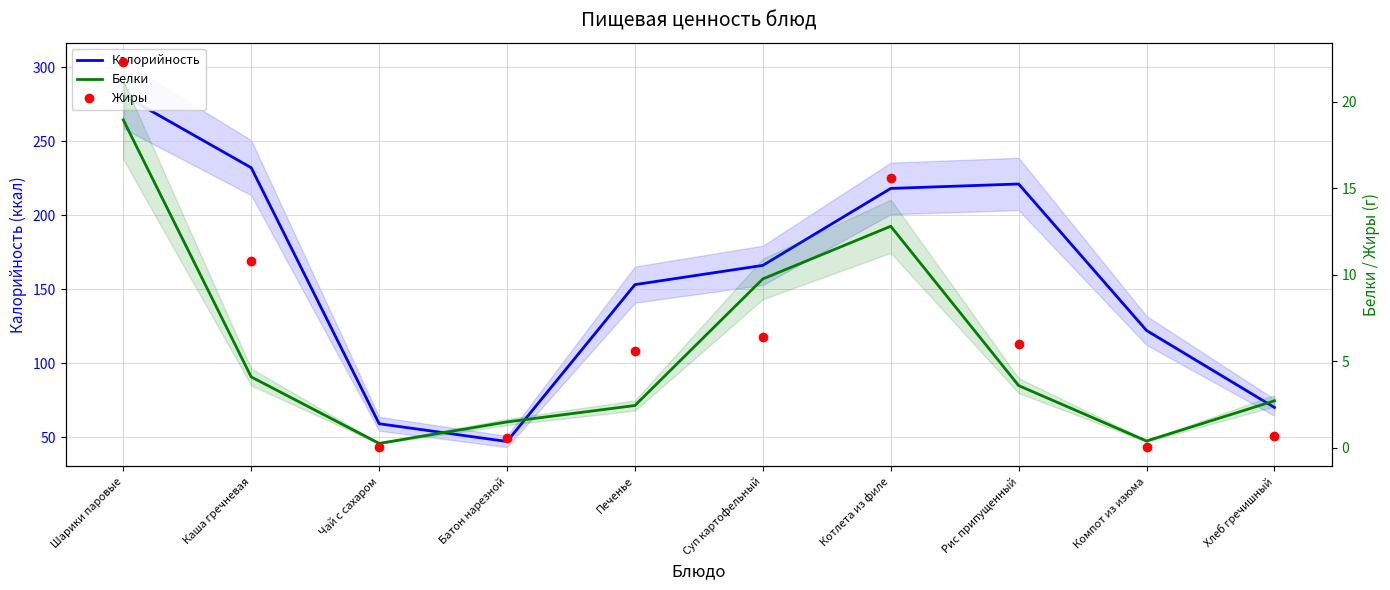

How many times do Жиры and Белки cross each other?

5